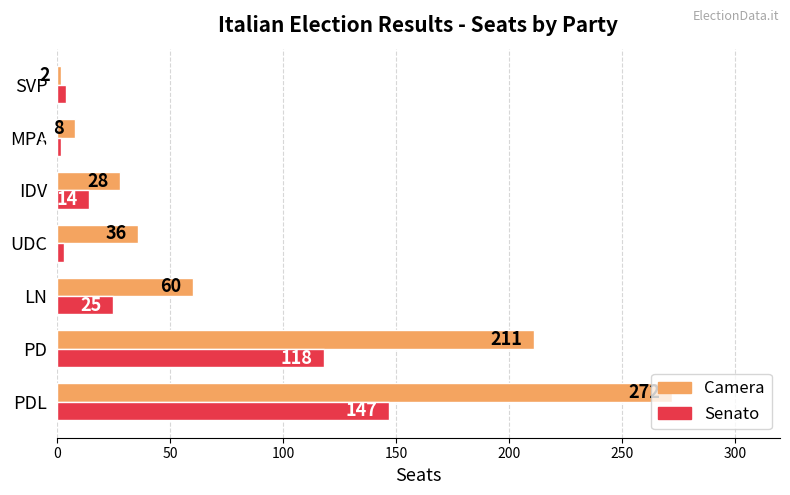

What is the average value of the Camera series?

88